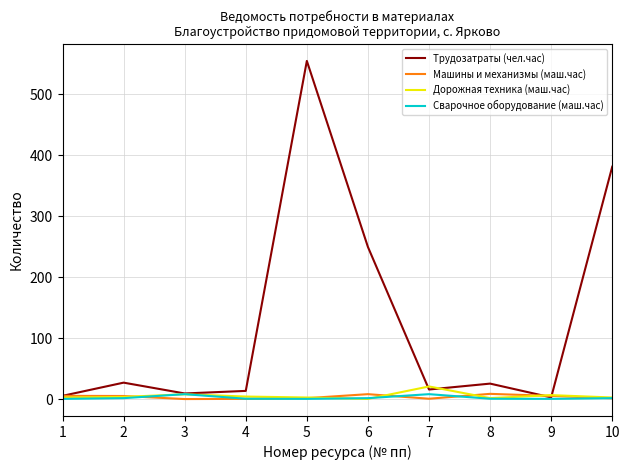

Where is Трудозатраты (чел.час) nearest to the value 278?

6